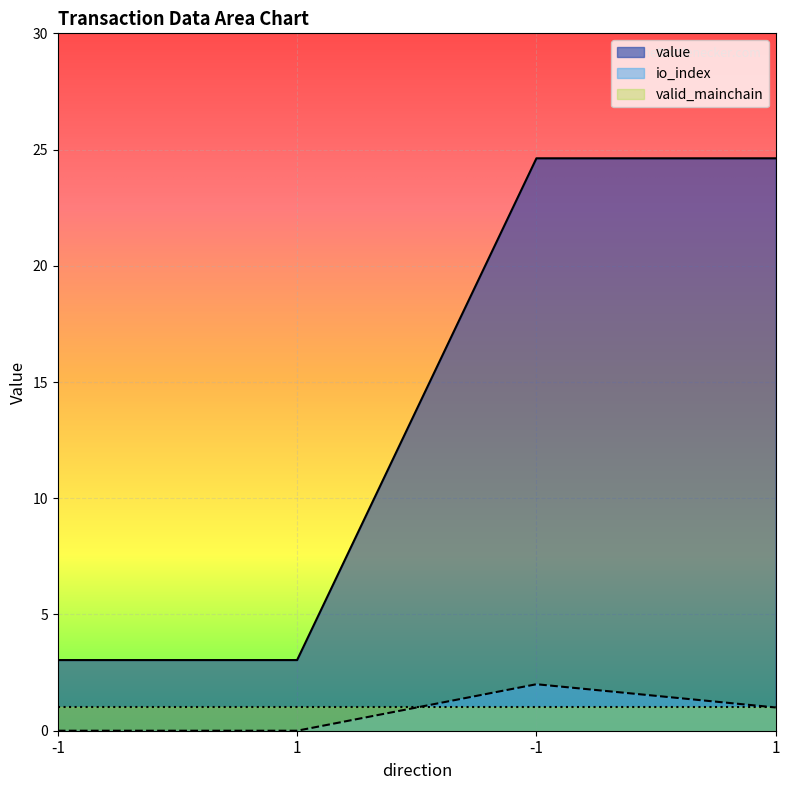

At how many categories does at least one series exceed 4?

2